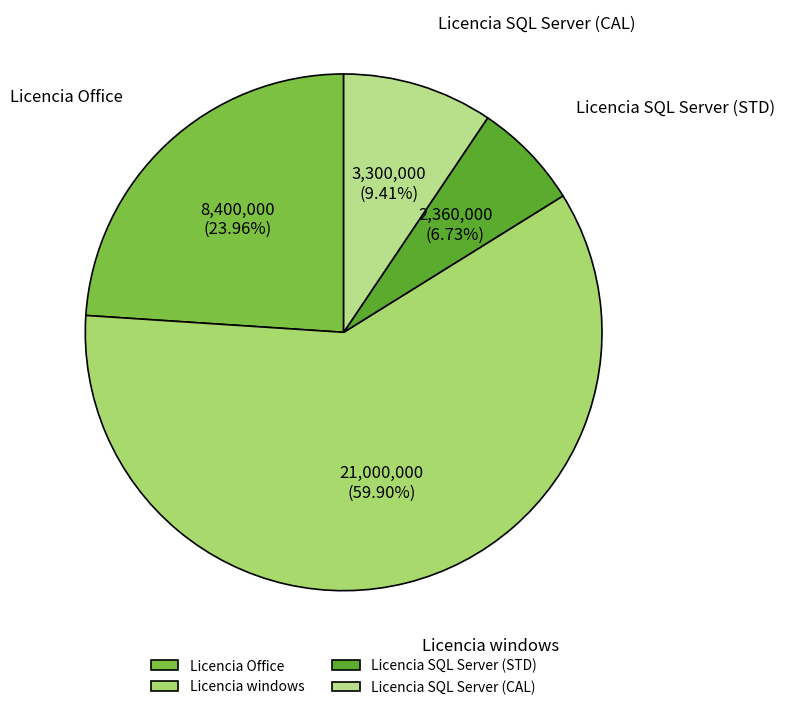

To the nearest percent, what portion does Licencia windows represent?

60%